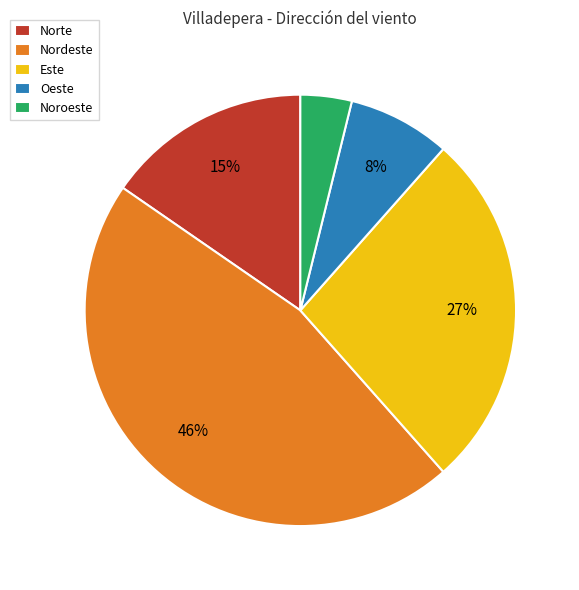

How many segments does this pie chart have?

5